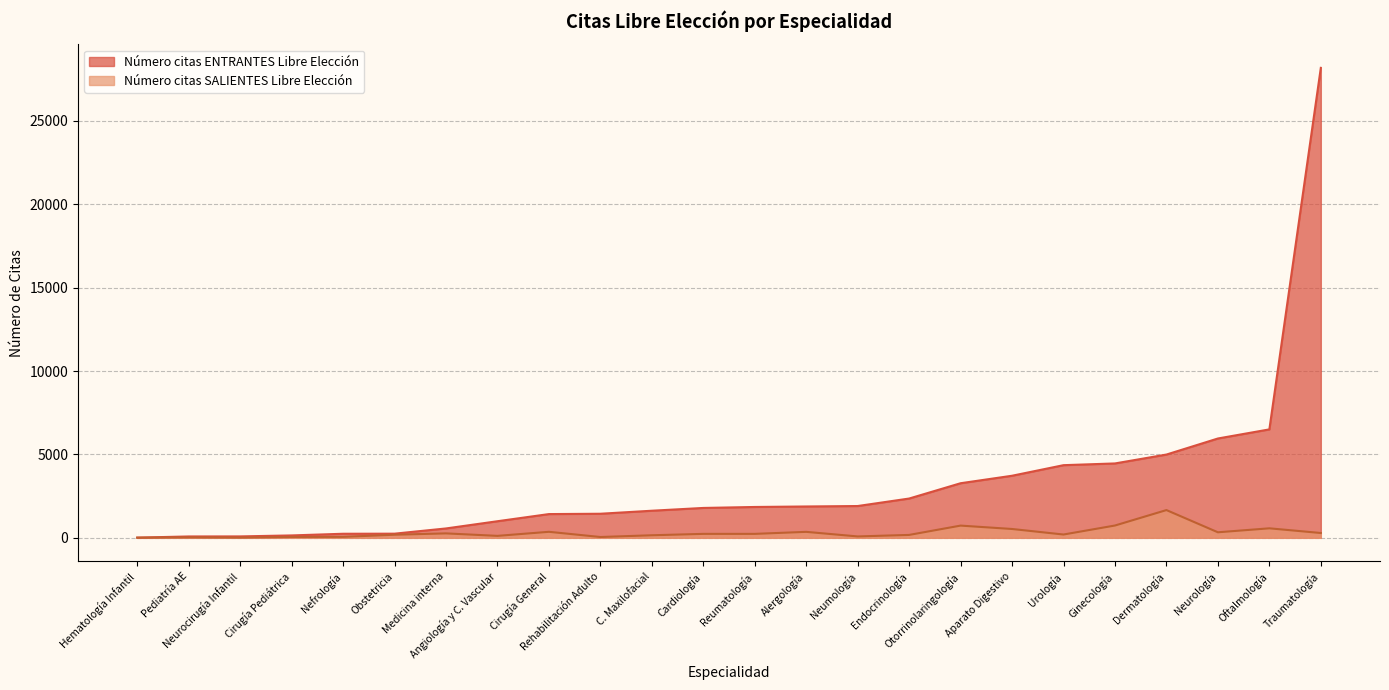

Where is Número citas ENTRANTES Libre Elección nearest to the value 14099?

Oftalmología